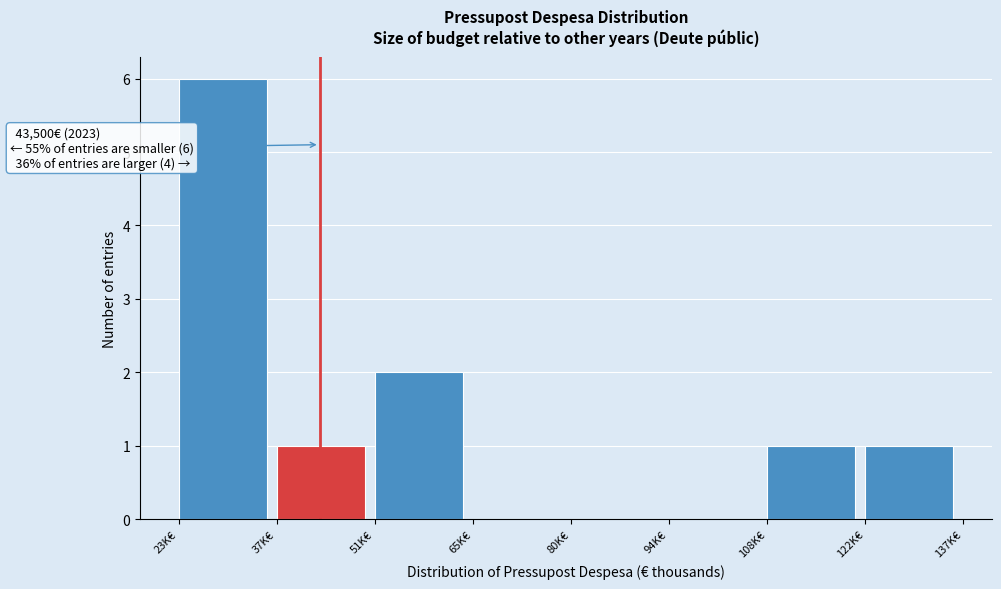

Reading left to right, list all the values displayed in this chart.

23K€=6	37K€=1	51K€=2	65K€=0	80K€=0	94K€=0	108K€=1	122K€=1